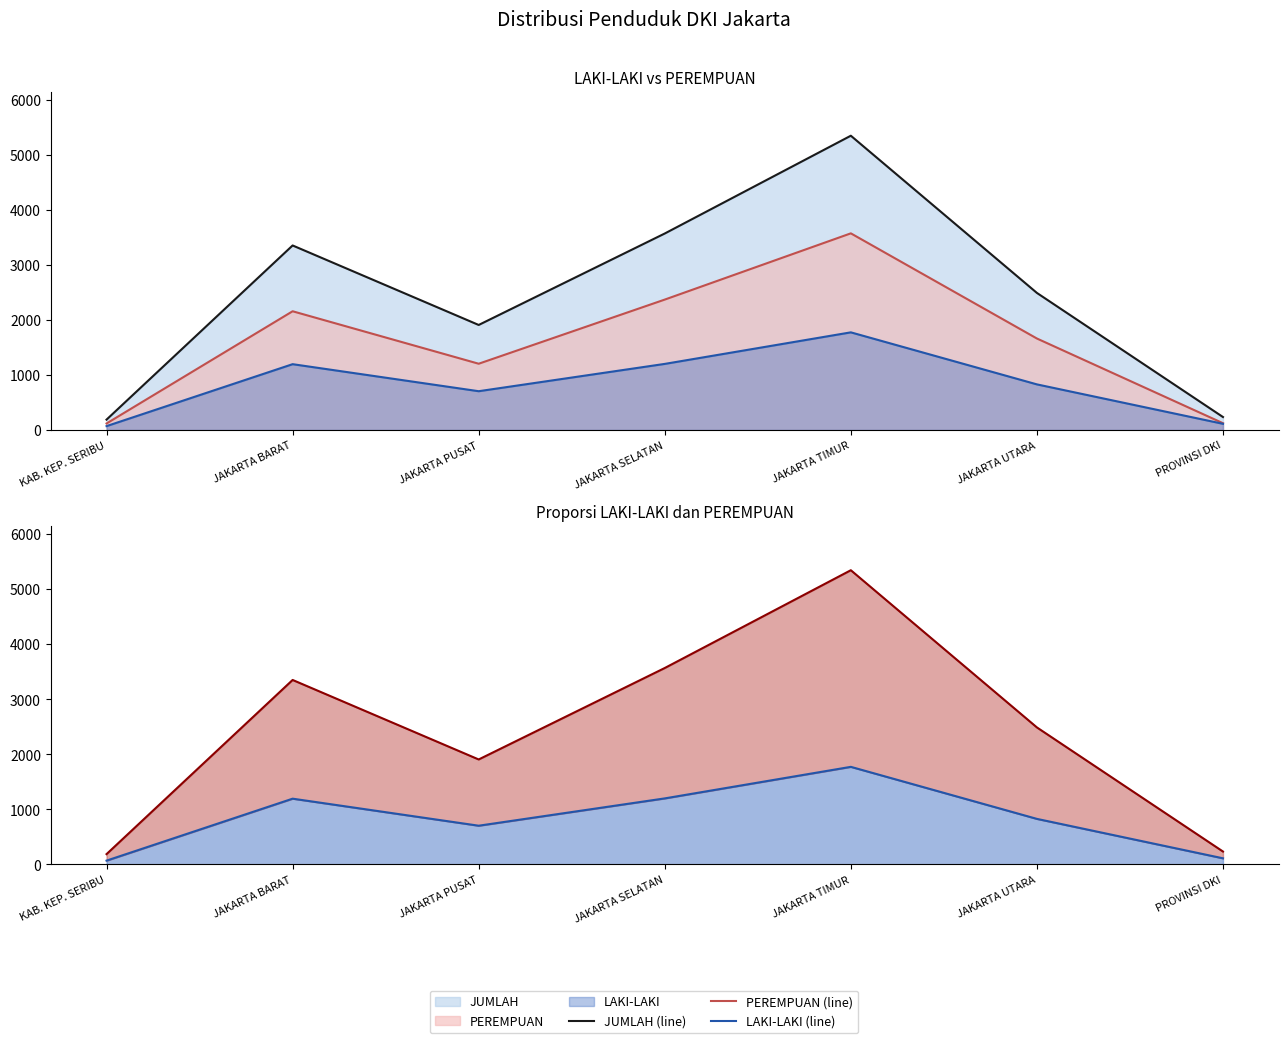

What is the sum of all JUMLAH (line) values?

17082